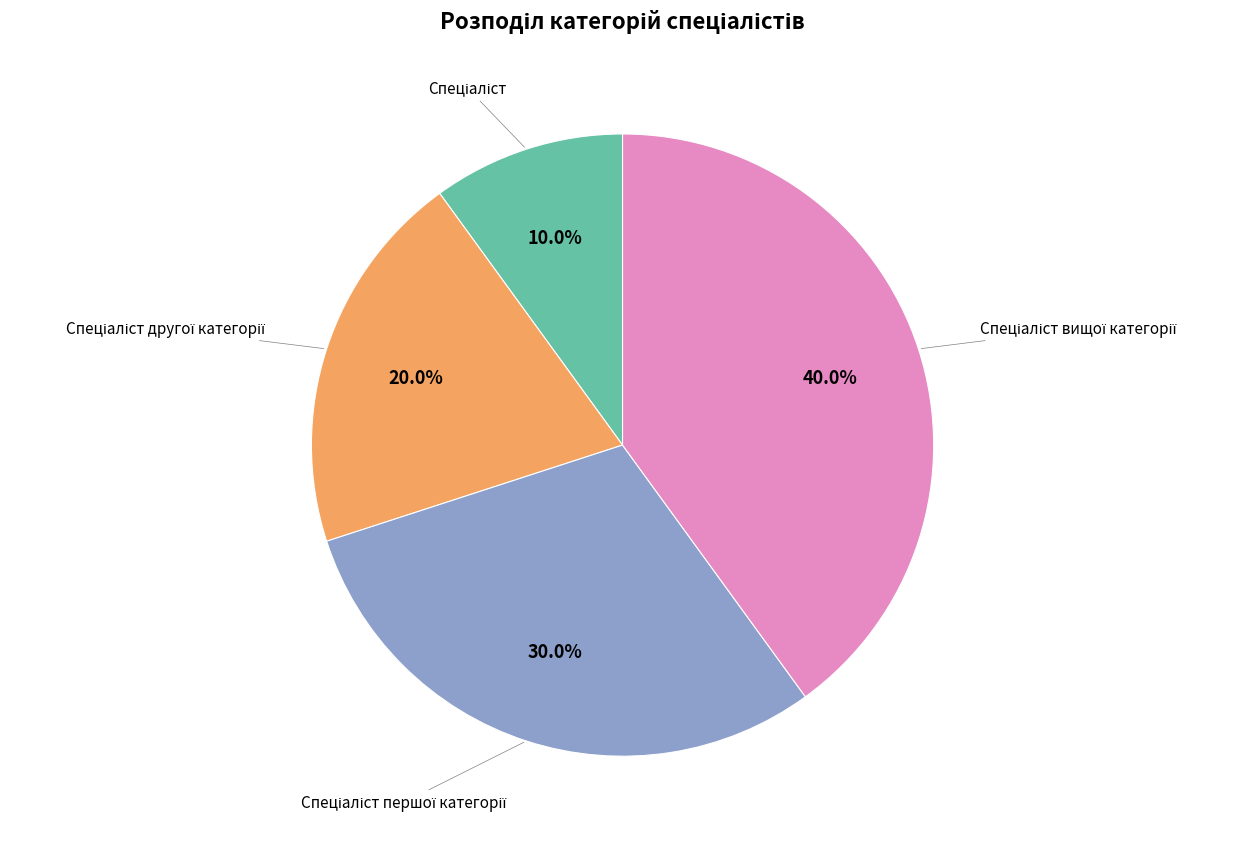

Is there any slice that represents more than half of the pie?

No